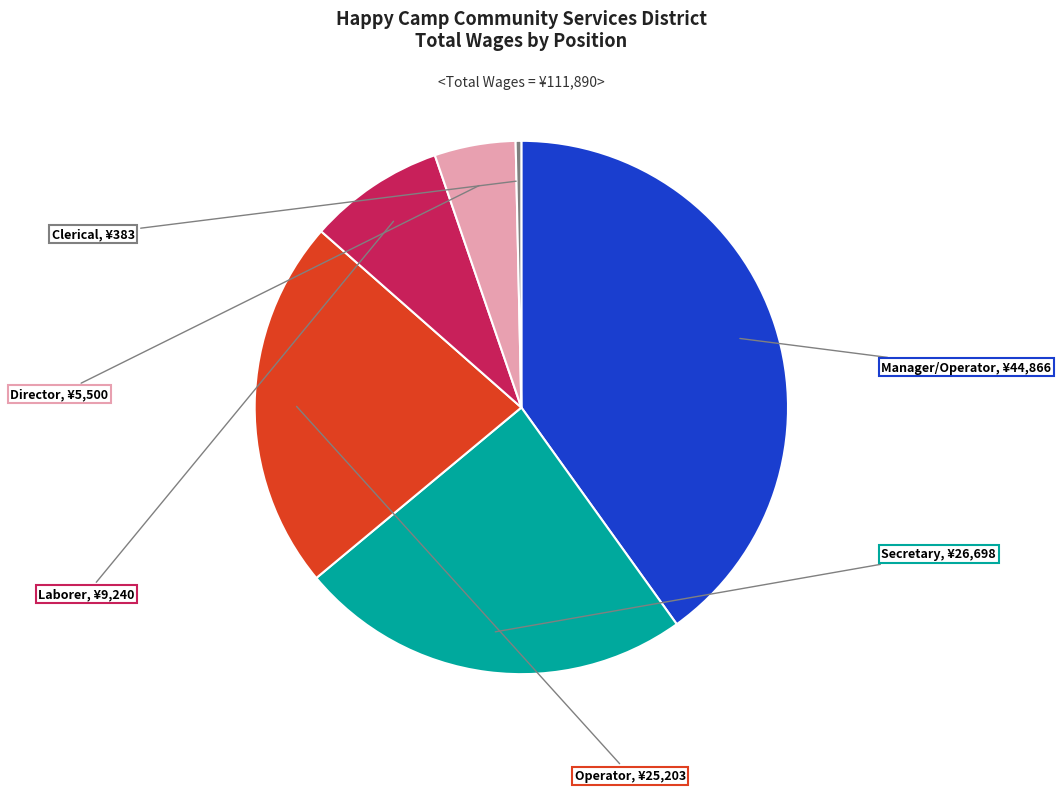

Do Clerical and Manager/Operator together represent more than half of the pie?

No